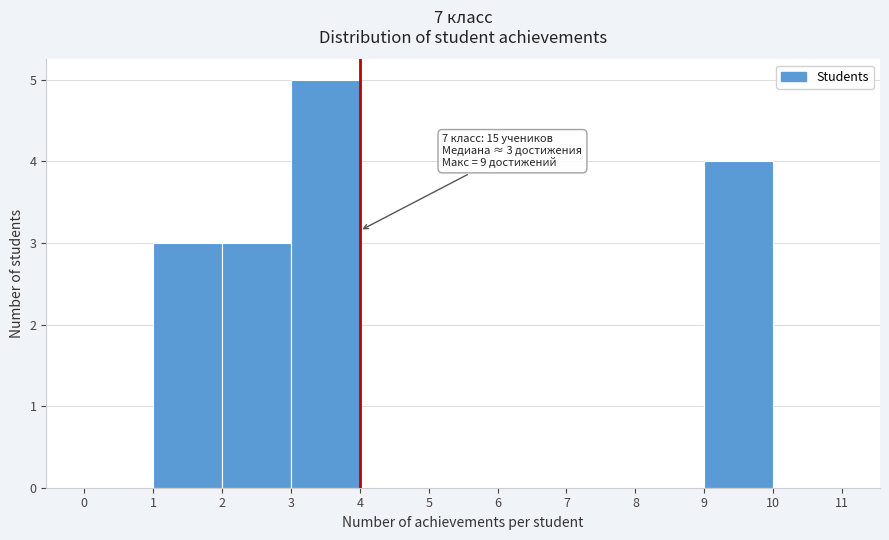

Which range on the x-axis has the tallest bar?

3 to 4